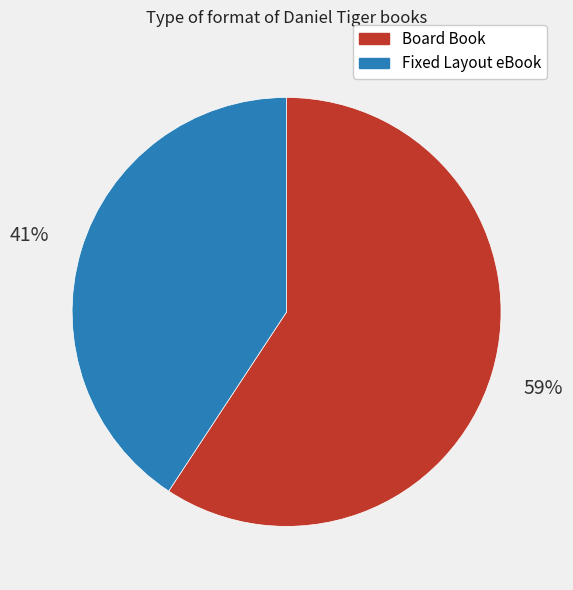

What percentage is the Fixed Layout eBook slice, to the nearest percent?

41%